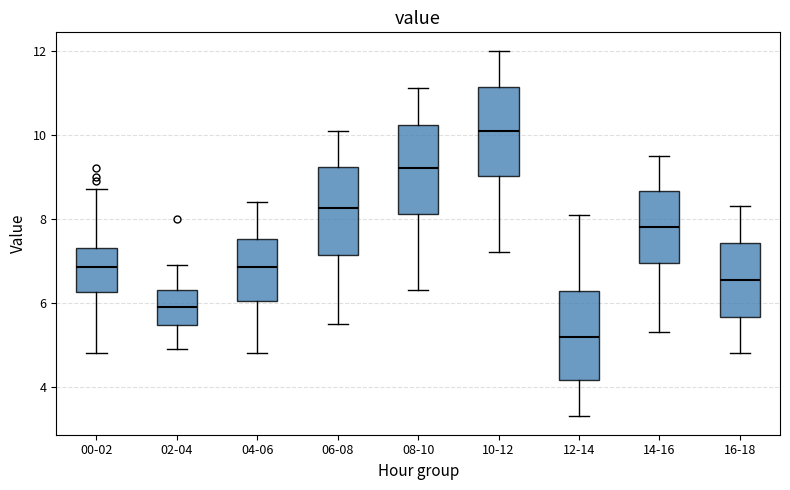

Reading left to right, read every box against the y-axis: the position of its median line, the range the box covers, and the ends of its whiskers. The values are not printed on the chart, so give them approximately, as read against the axis.

00-02: median 6.8, box 6.2 to 7.4, whiskers 4.8 to 8.8
02-04: median 6.0, box 5.4 to 6.4, whiskers 5.0 to 7.0
04-06: median 6.8, box 6.0 to 7.6, whiskers 4.8 to 8.4
06-08: median 8.2, box 7.2 to 9.2, whiskers 5.6 to 10.2
08-10: median 9.2, box 8.2 to 10.2, whiskers 6.4 to 11.2
10-12: median 10.2, box 9.0 to 11.2, whiskers 7.2 to 12.0
12-14: median 5.2, box 4.2 to 6.2, whiskers 3.4 to 8.2
14-16: median 7.8, box 7.0 to 8.6, whiskers 5.4 to 9.6
16-18: median 6.6, box 5.6 to 7.4, whiskers 4.8 to 8.4